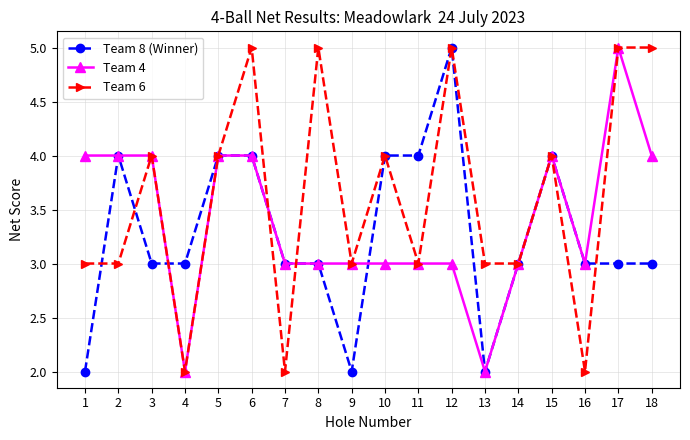

What is the greatest value displayed?

5